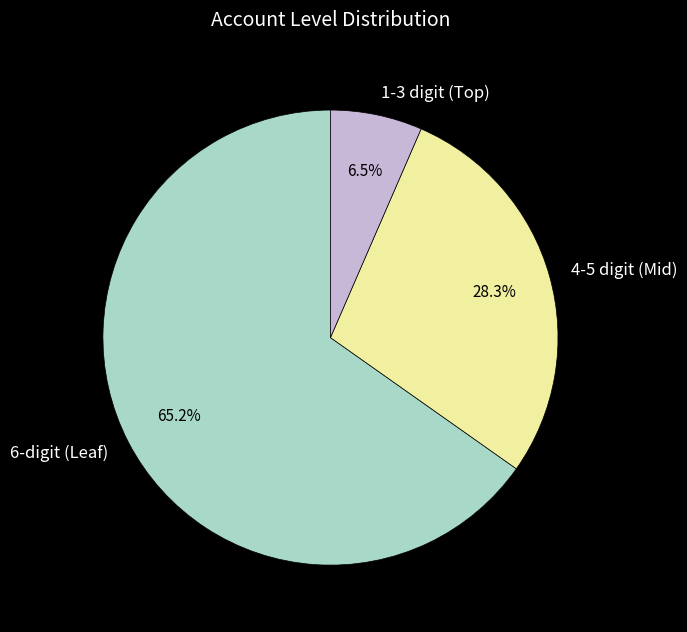

Count the number of slices in the pie.

3